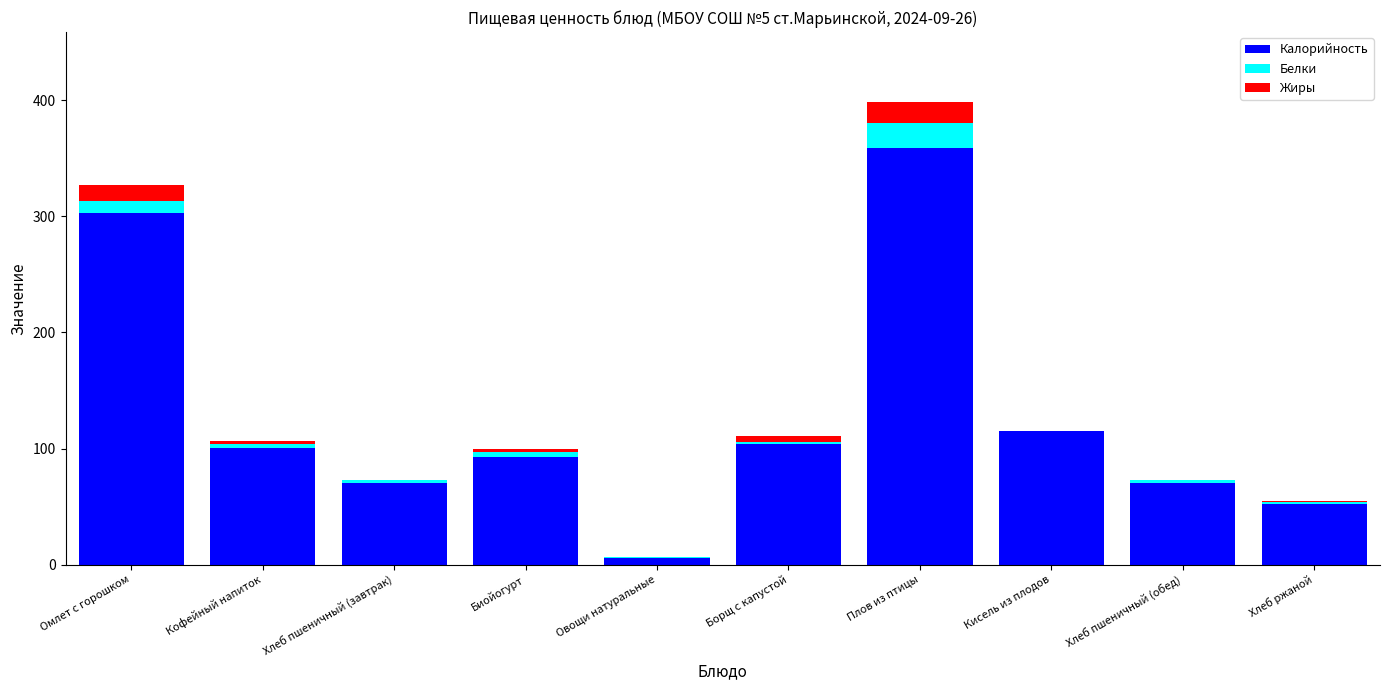

At which category is the sum across all series the highest?

Плов из птицы